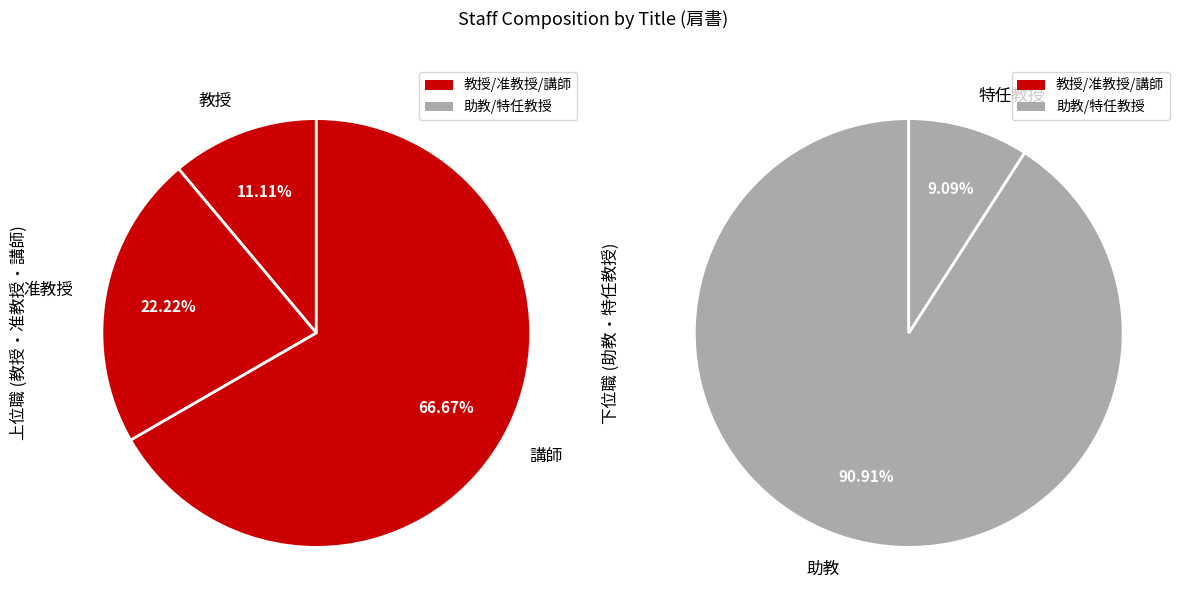

Is the sum of 准教授 and 教授 greater than half?

No